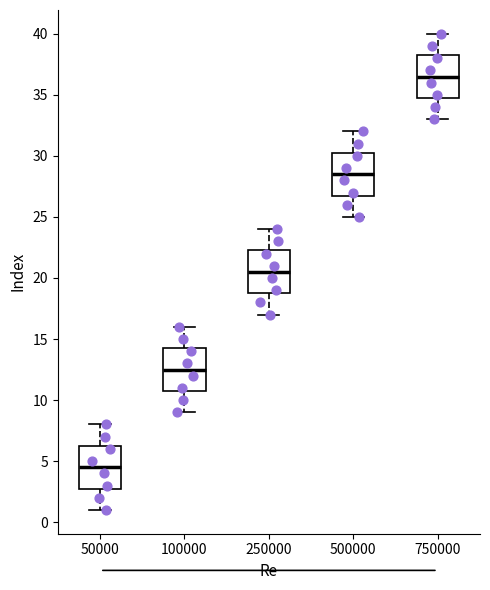

Where does the upper whisker of the box at x = 750000 end on the y-axis? The values are not printed on the chart, so give them approximately, as read against the axis.

40.0